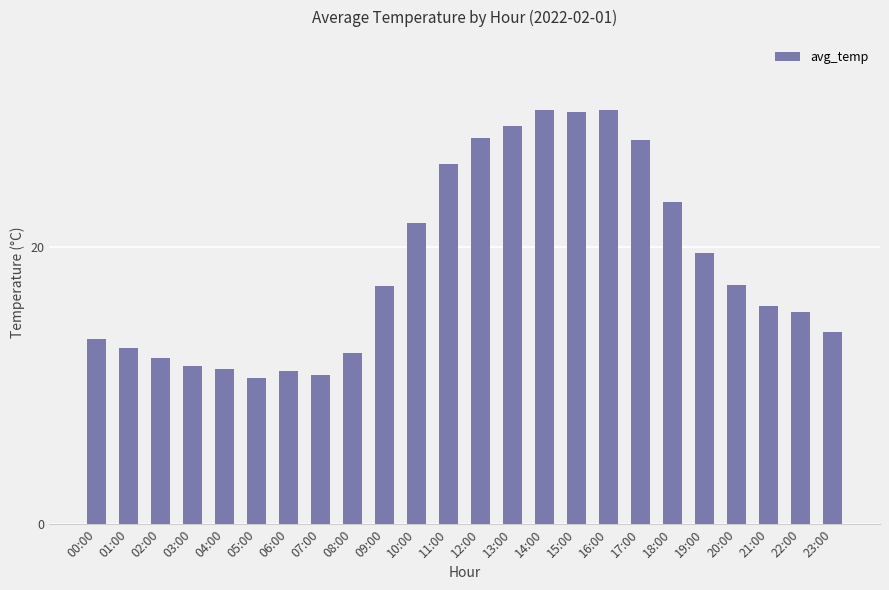

The value at 19:00 is 19.6. True or false?

True